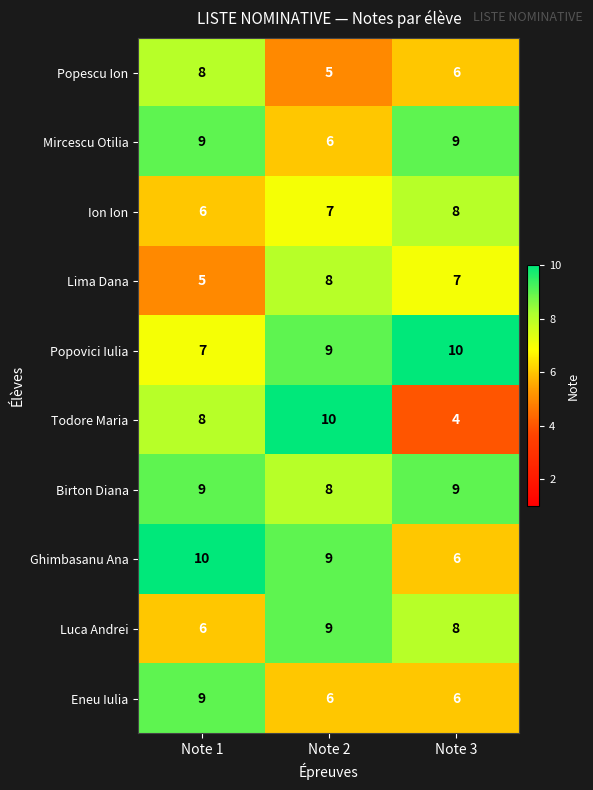

Reading left to right, list all the values displayed in this chart.

Popescu Ion: 8	5	6
Mircescu Otilia: 9	6	9
Ion Ion: 6	7	8
Lima Dana: 5	8	7
Popovici Iulia: 7	9	10
Todore Maria: 8	10	4
Birton Diana: 9	8	9
Ghimbasanu Ana: 10	9	6
Luca Andrei: 6	9	8
Eneu Iulia: 9	6	6